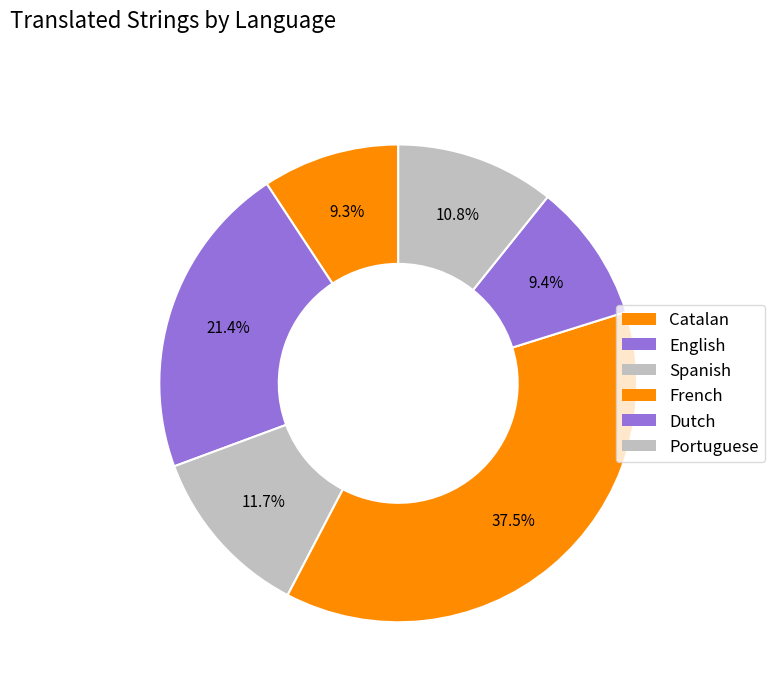

Does French represent more than half of the total?

No